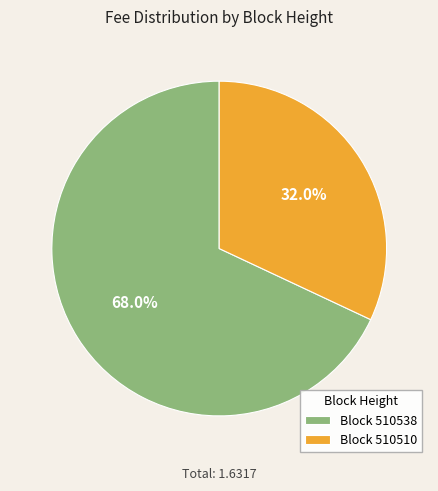

Combined, what portion of the pie is Block 510538 and Block 510510?

100.0%